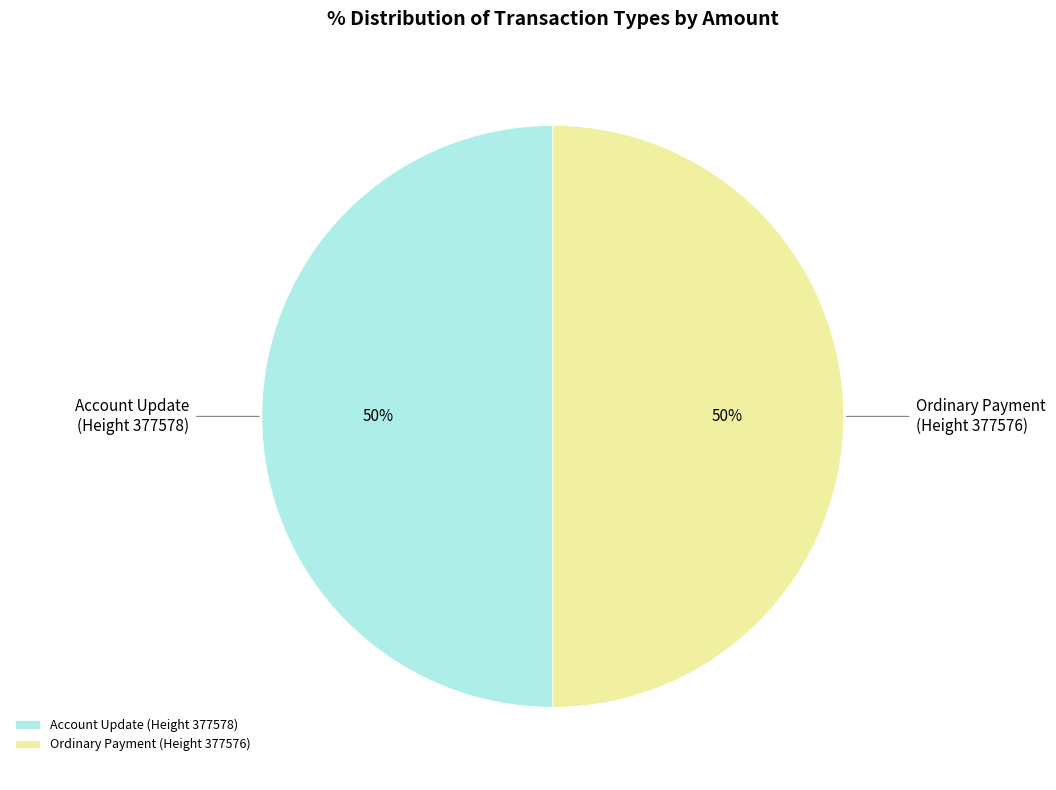

To the nearest percent, what is the average slice percentage?

50%